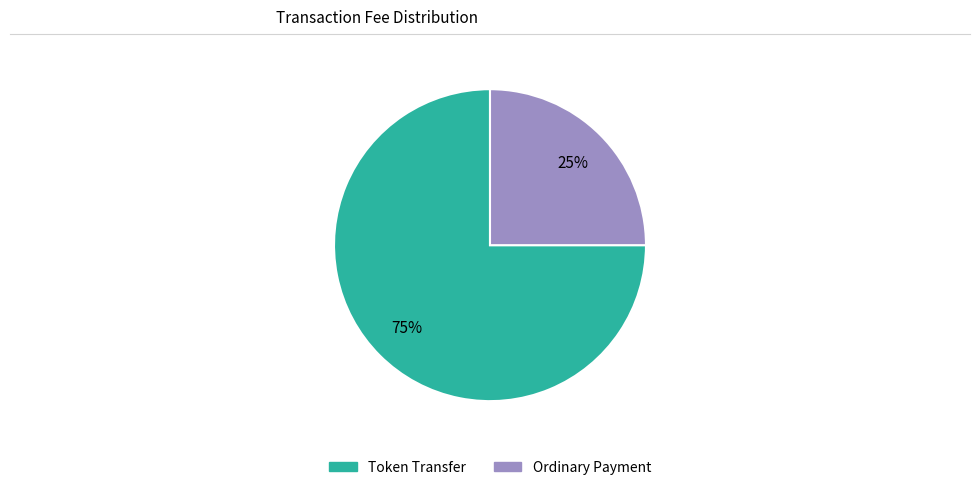

To the nearest percent, what is the difference between the largest and smallest slice percentages?

50%